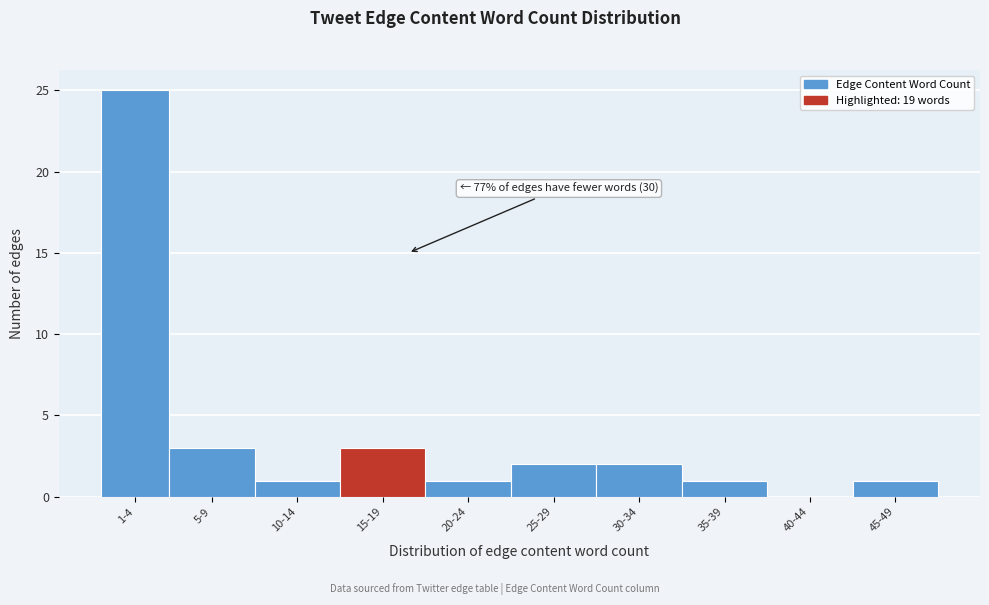

Reading right to left, list all the values displayed in this chart.

45-49=1	40-44=0	35-39=1	30-34=2	25-29=2	20-24=1	15-19=3	10-14=1	5-9=3	1-4=25